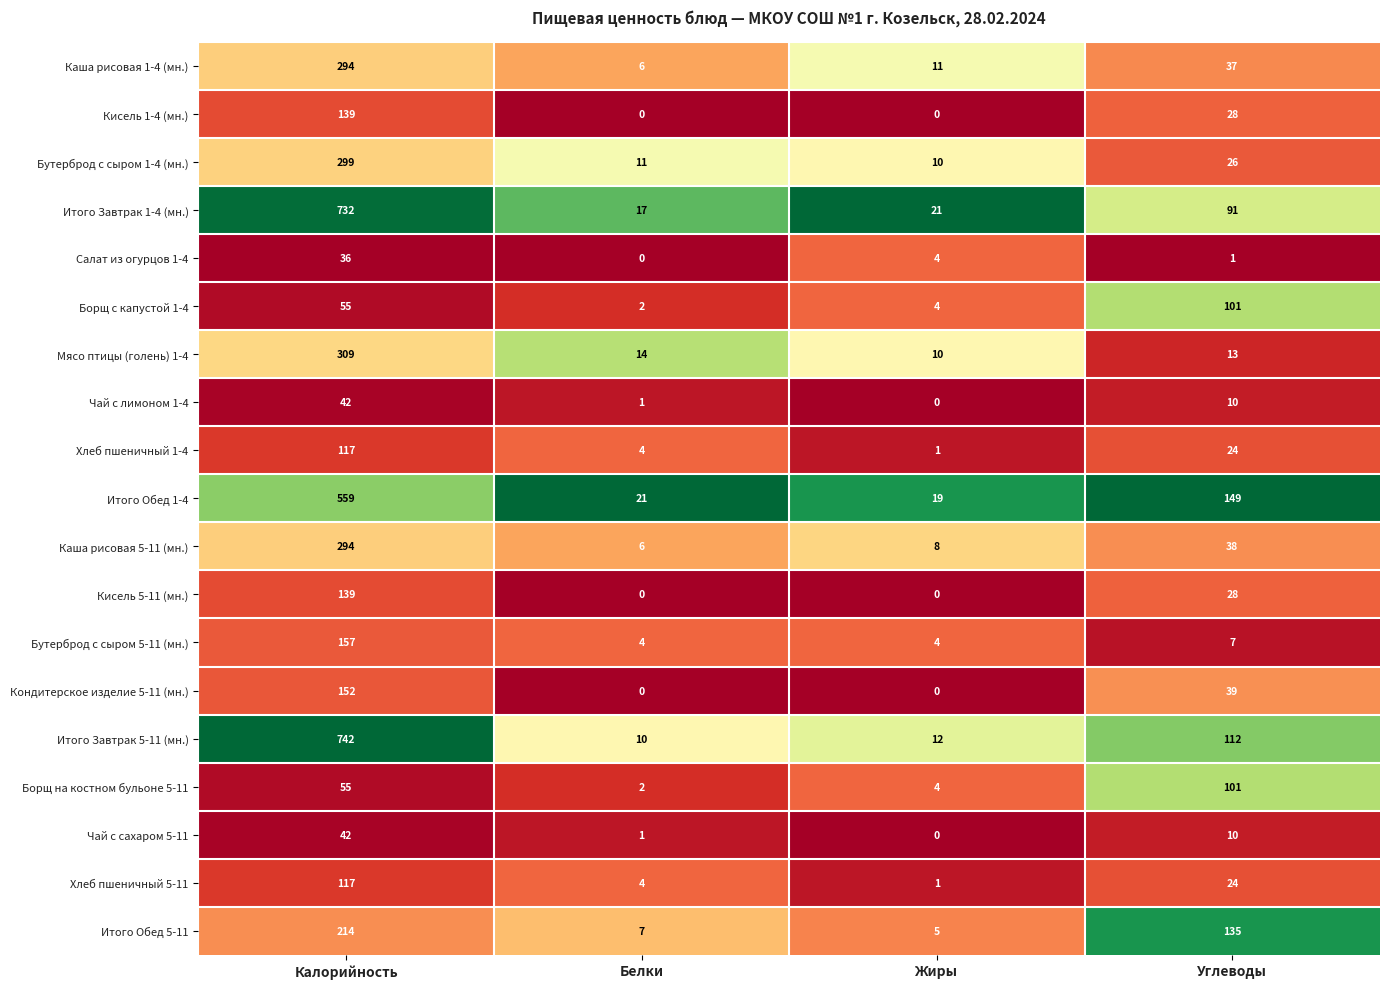

What is the difference between the highest and lowest values at Углеводы?

148